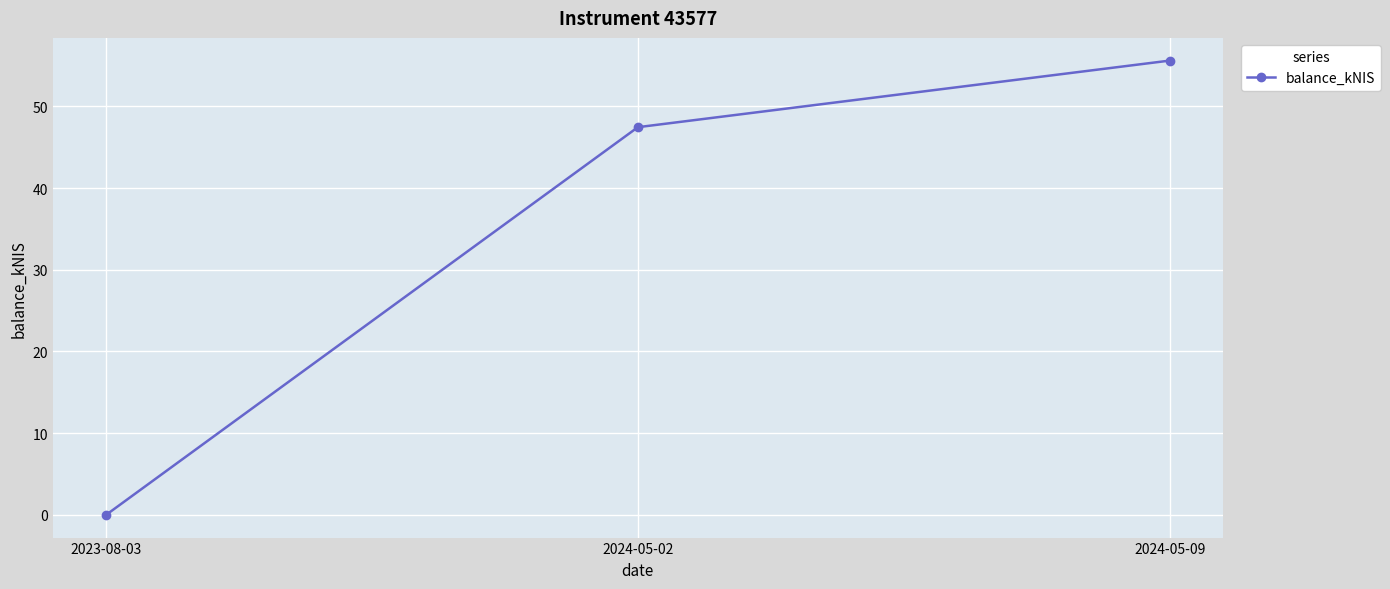

List the labels in order of value, largest first.

2024-05-09, 2024-05-02, 2023-08-03